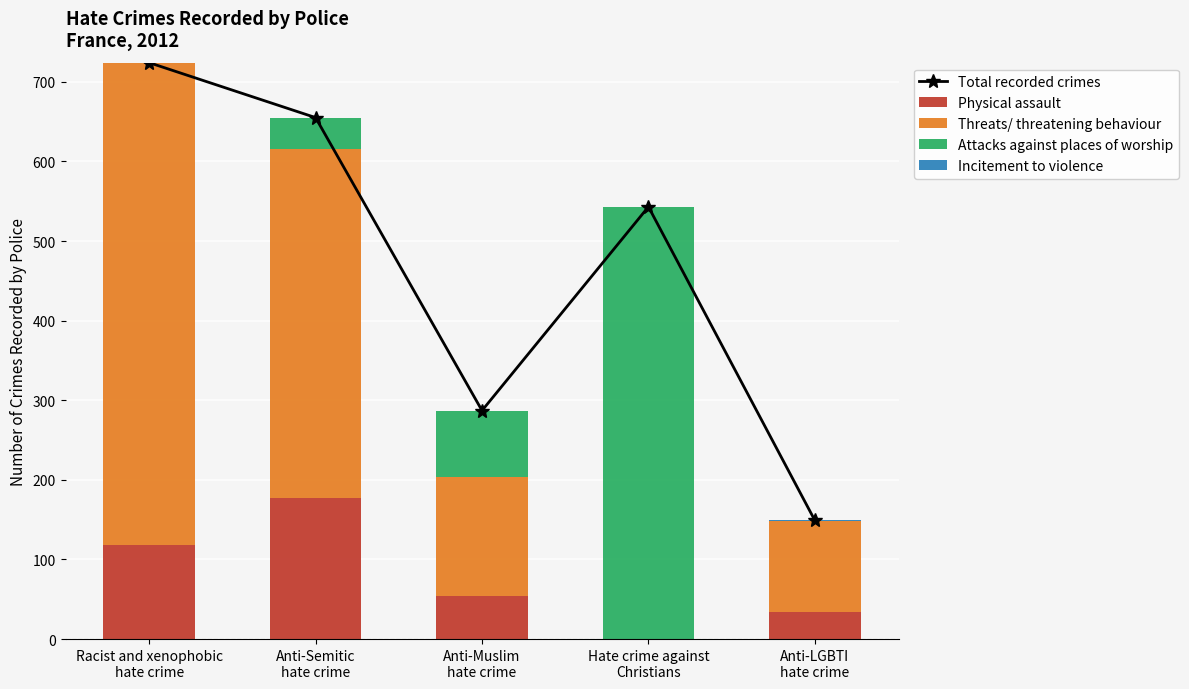

At which label does Attacks against places of worship reach its minimum?

Racist and xenophobic
hate crime